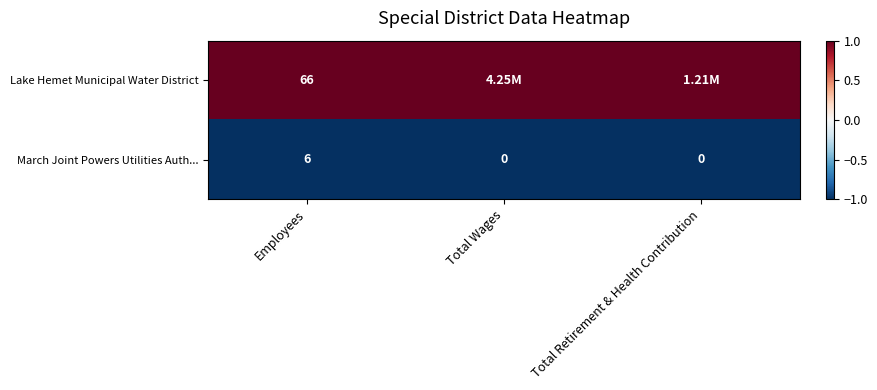

What is the spread (max minus min) of values at Employees?

60